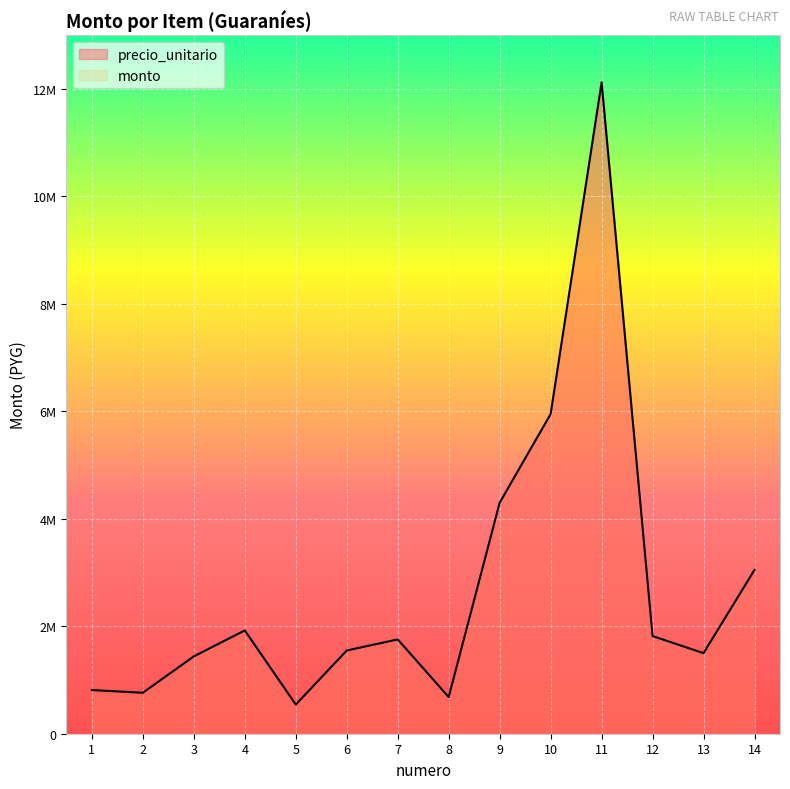

At which category does the data reach its first local peak?

4